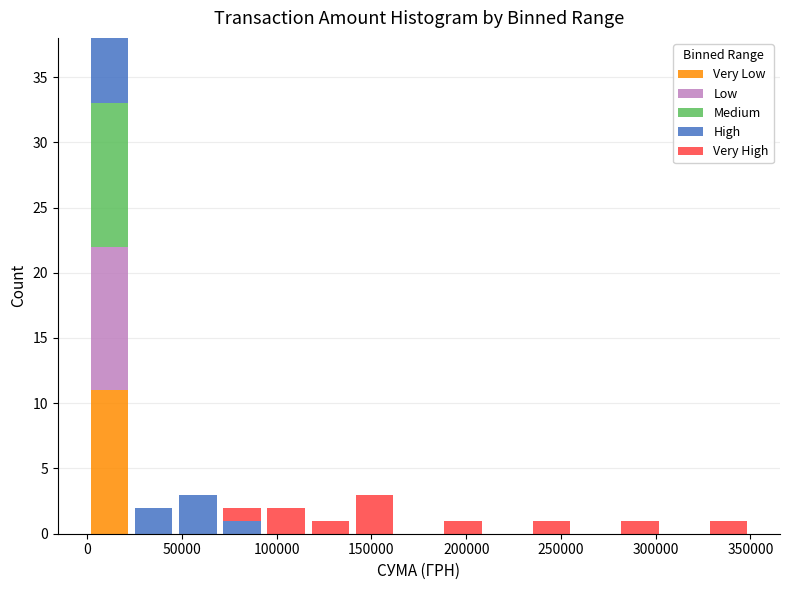

Which range on the x-axis has the tallest stacked bar (by total height)?

0 to 25000